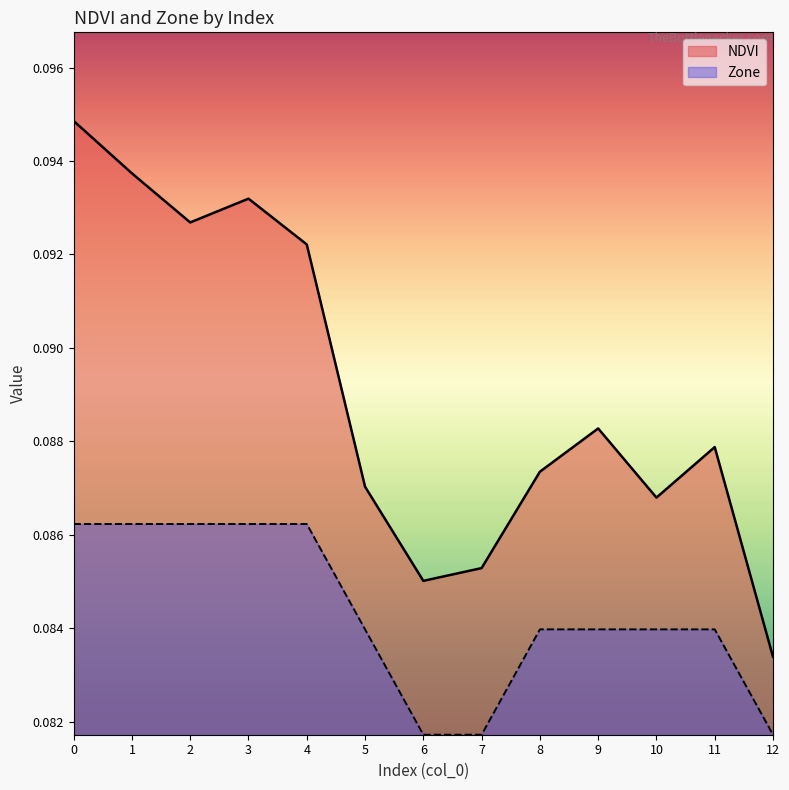

Count the NDVI values in the range 0 to 1.

13